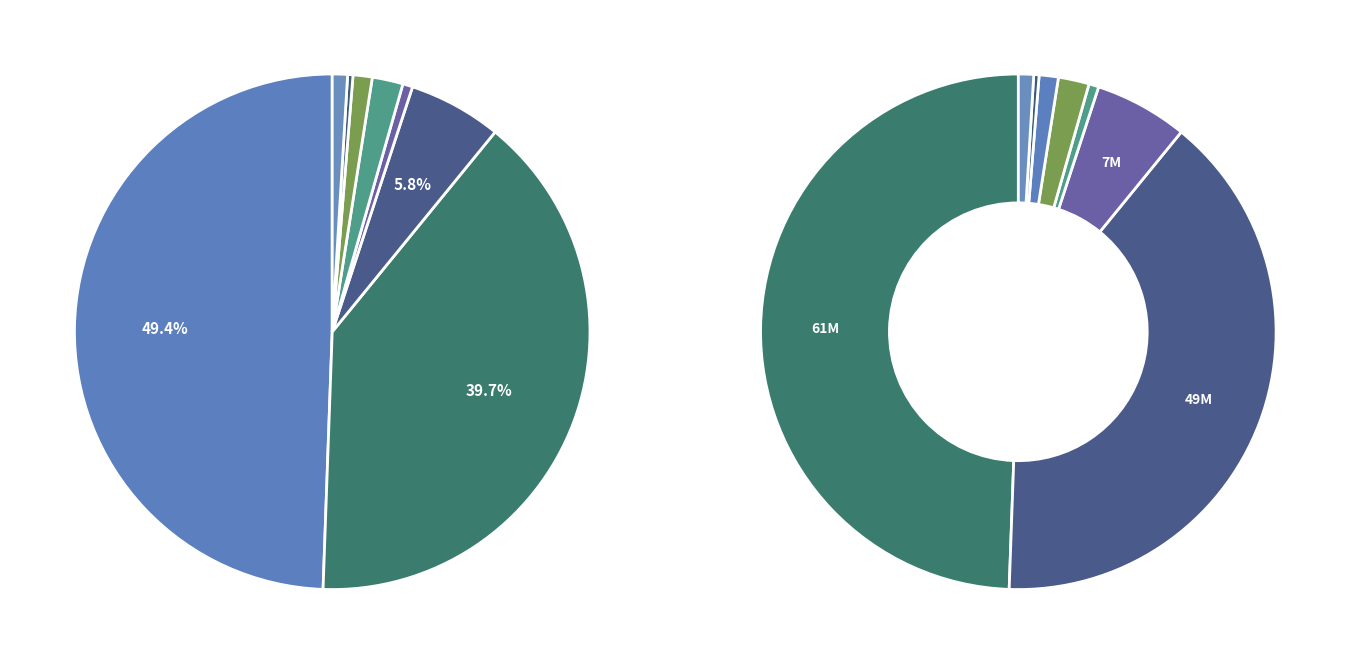

Combined, what portion of the pie is PRESTACIONES DE SEGURIDAD SOCIAL and OTROS INGRESOS CORRIENTES?

1.3%